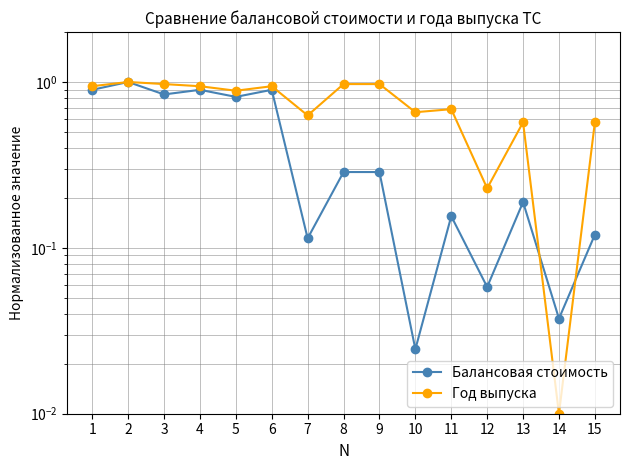

How many lines are shown in the chart?

2